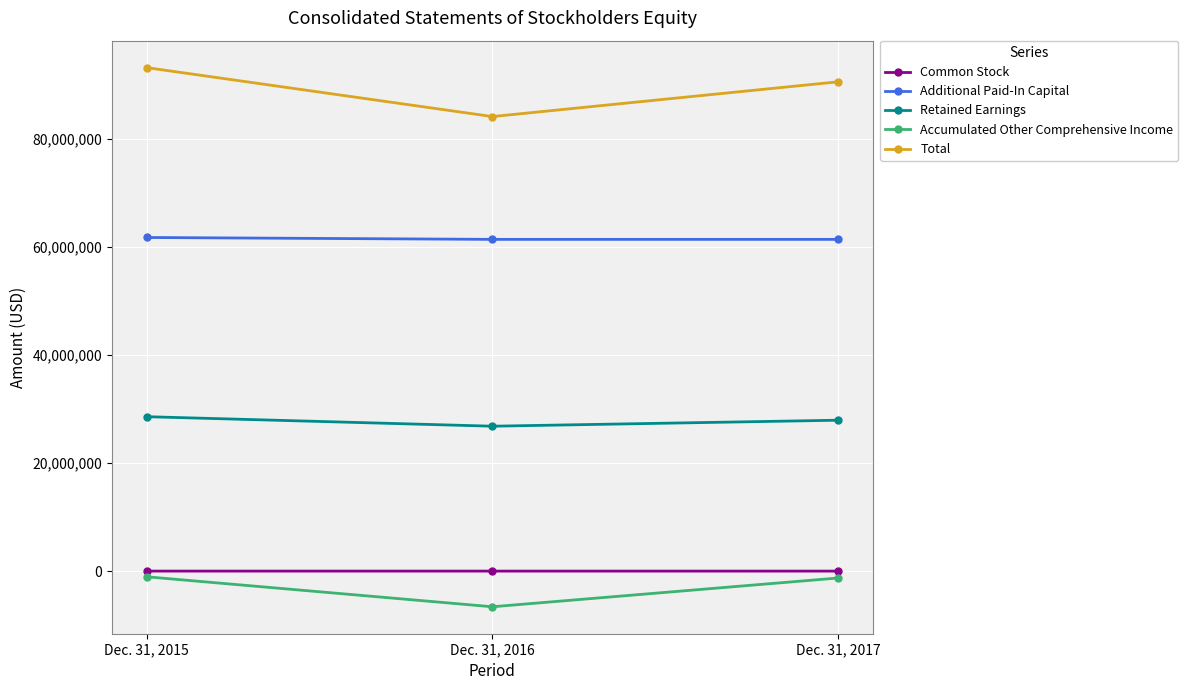

What is the maximum value shown in the chart?

93166577